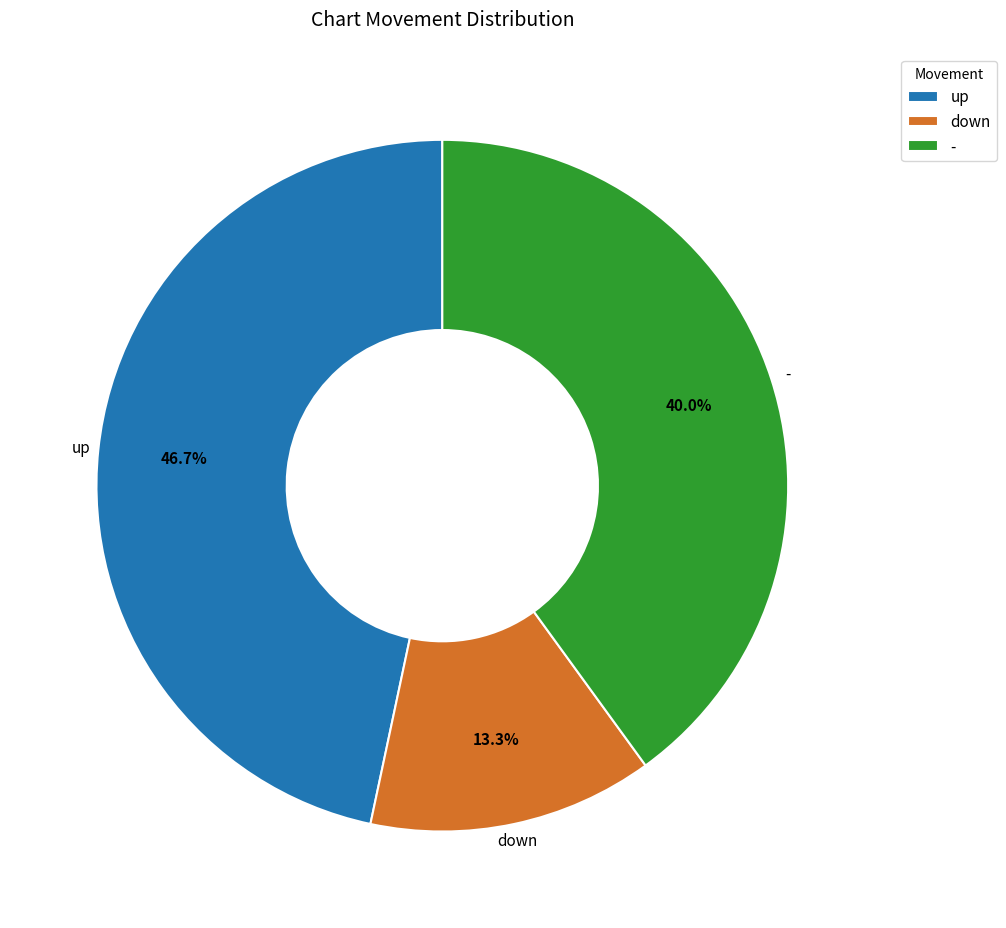

What is the largest slice in the pie chart?

up